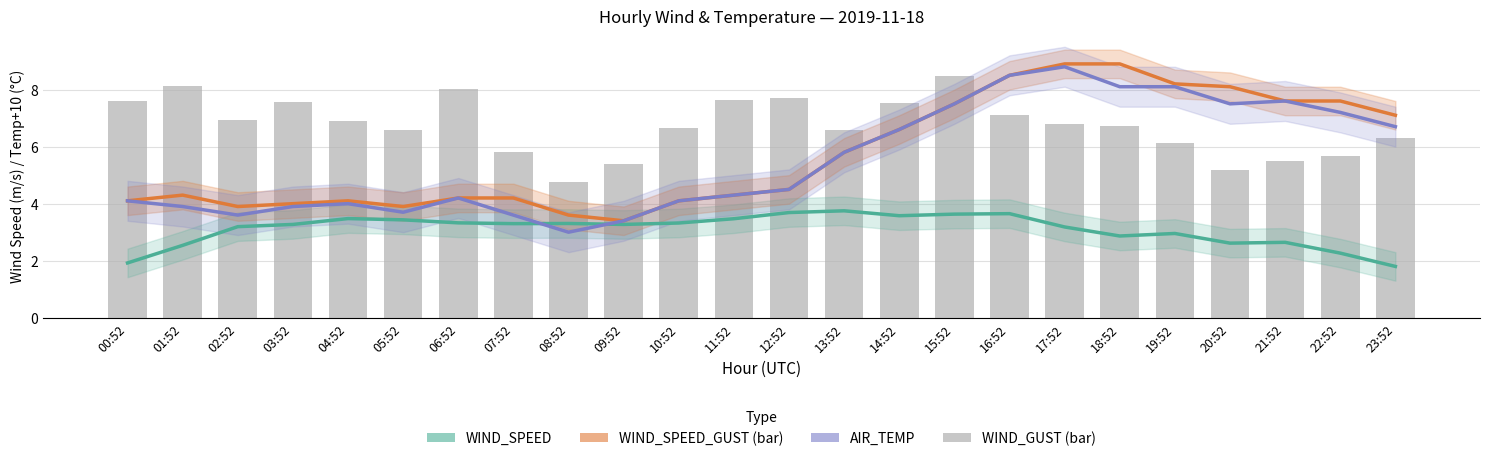

Which series has the largest range (max minus min)?

AIR_TEMP (+10)